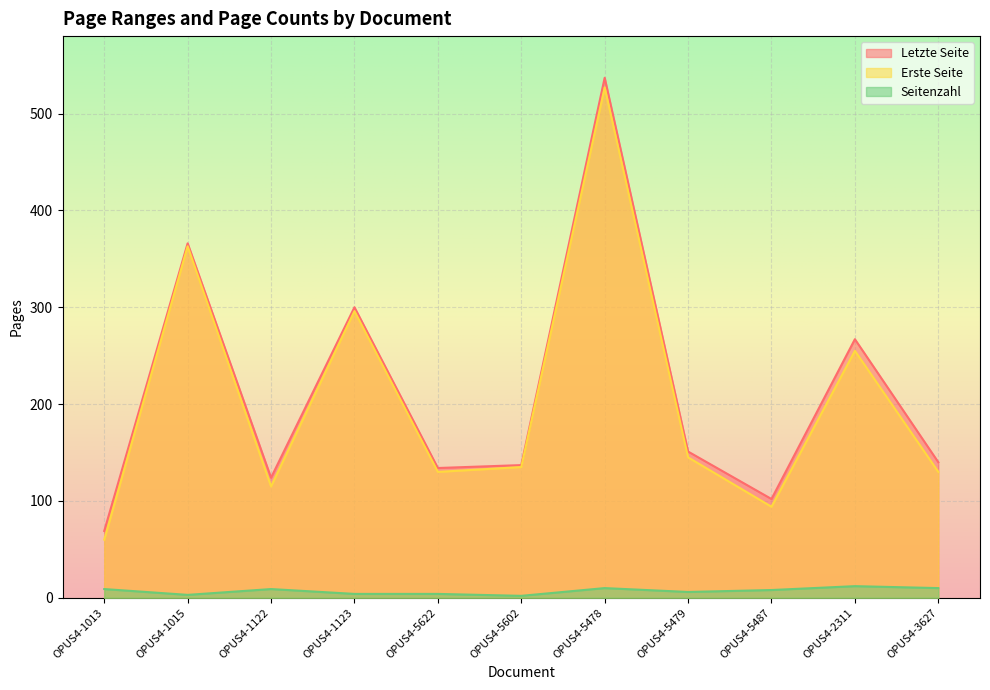

At OPUS4-3627, list the series in order from smallest to largest.

Seitenzahl, Erste Seite, Letzte Seite